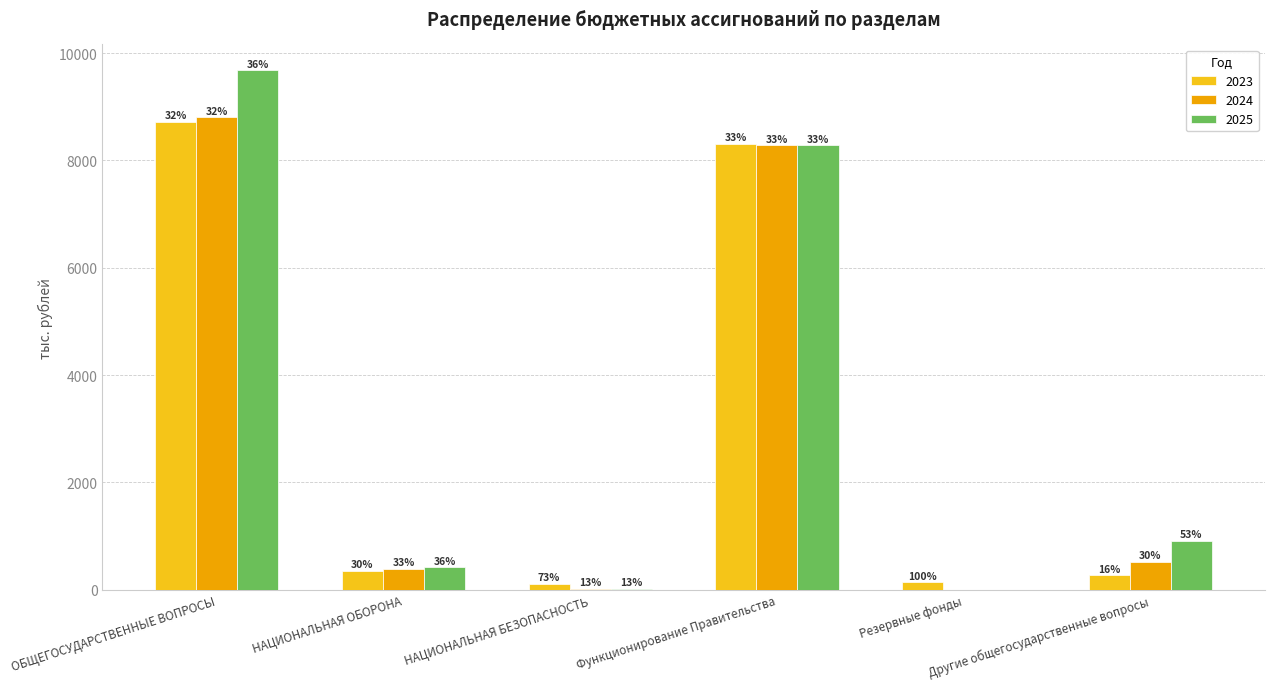

What are all the series names shown in the legend?

2023, 2024, 2025